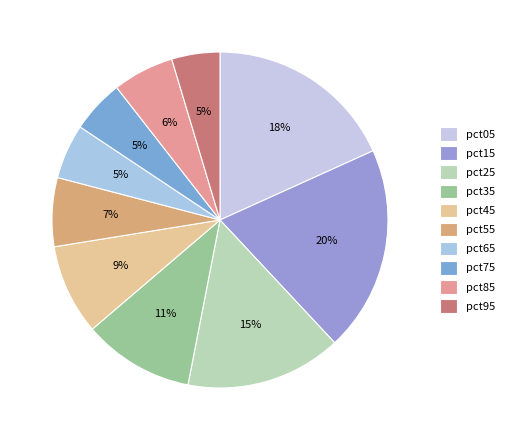

True or false: pct25 accounts for 7% of the total.

False